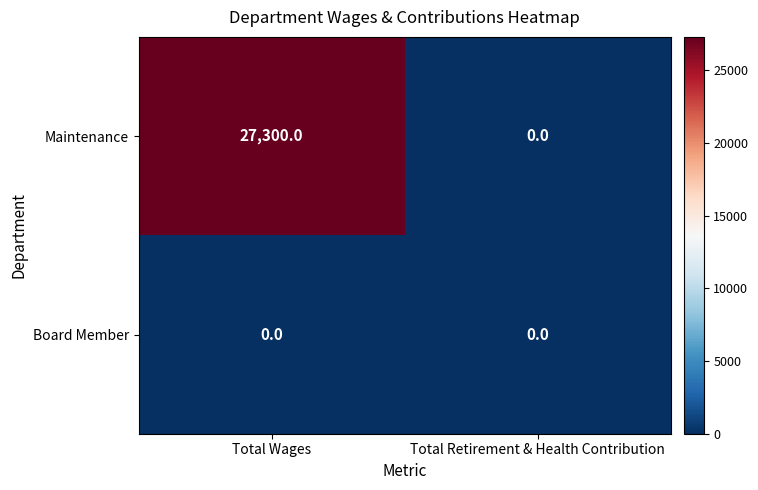

At which category is the sum across all series the highest?

Total Wages